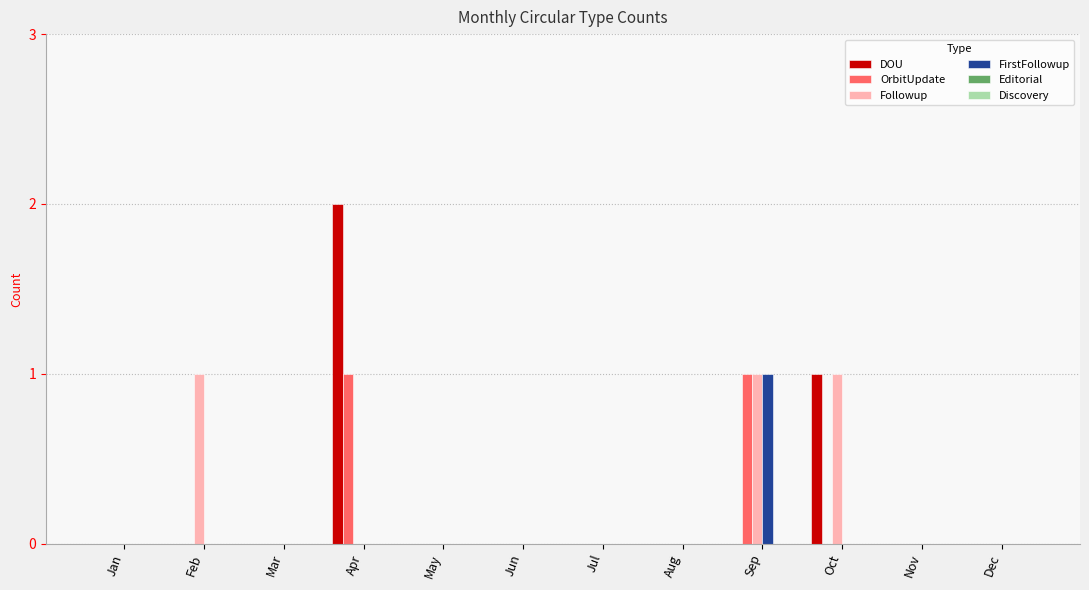

The value of OrbitUpdate at May is -1. True or false?

False